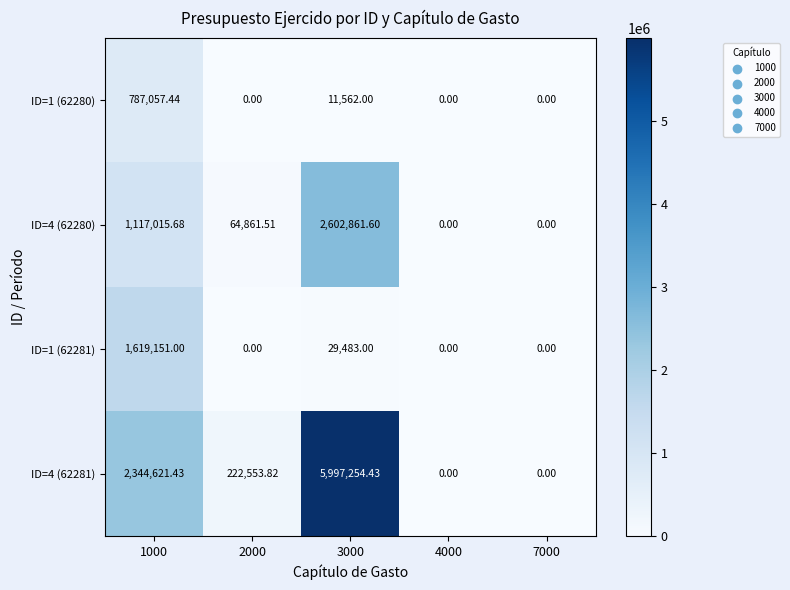

Is the value of ID=4 (62280) at 7000 greater than the value of ID=1 (62281) at 3000?

No